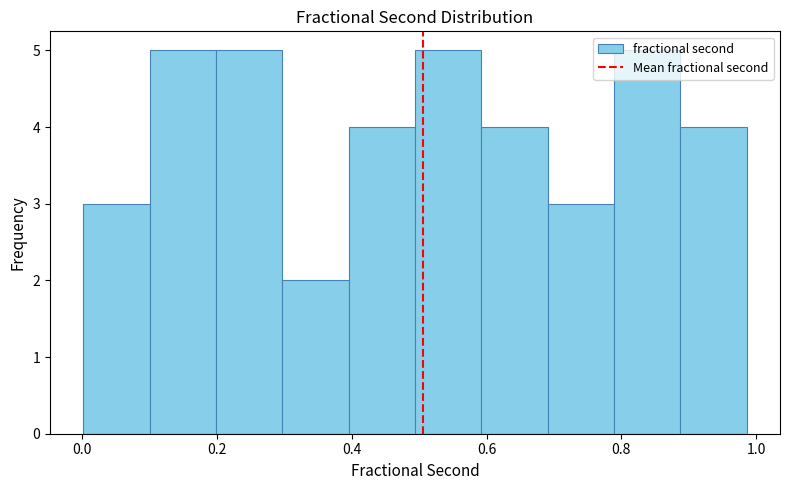

Reading left to right, list every bar in this chart as the range it spans on the x-axis followed by its height. Neither the bar edges nor the heights are printed on the chart, so give them approximately, as read against the axes.

0.00 to 0.10: 3
0.10 to 0.20: 5
0.20 to 0.30: 5
0.30 to 0.40: 2
0.40 to 0.50: 4
0.50 to 0.60: 5
0.60 to 0.70: 4
0.70 to 0.78: 3
0.78 to 0.88: 5
0.88 to 0.98: 4